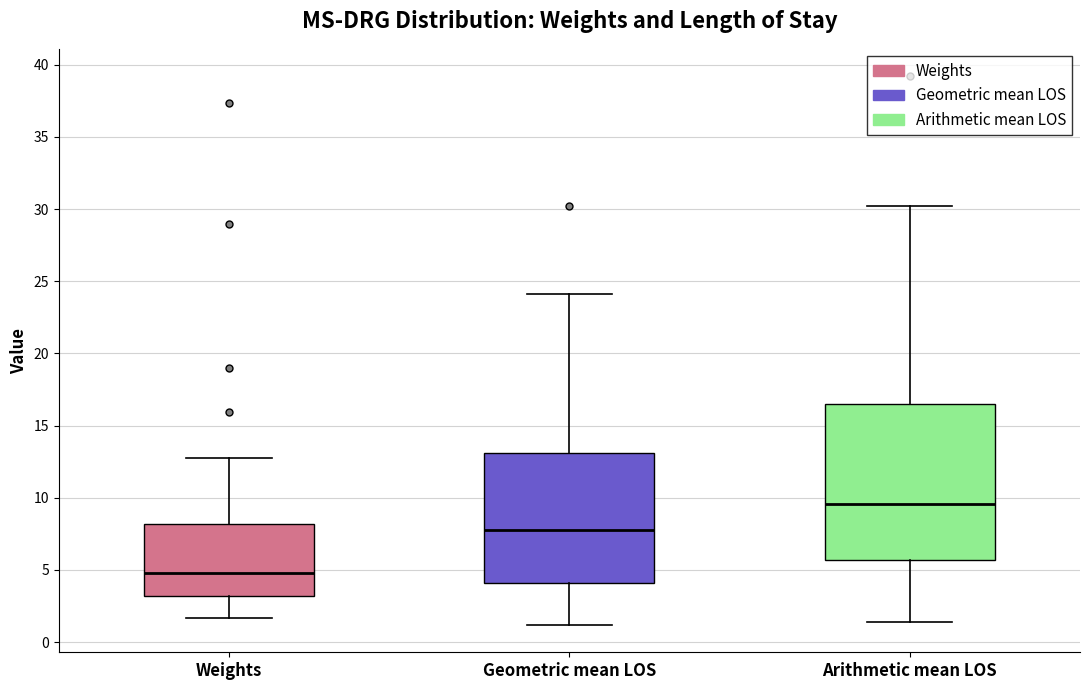

Reading left to right, transcribe this box plot: for each box, give where its median line is, the range the box spans, and where its two whiskers end, as read against the y-axis. The values are not printed on the chart, so give them approximately, as read against the axis.

Weights: median 5.0, box 3.0 to 8.0, whiskers 1.5 to 13.0
Geometric mean LOS: median 8.0, box 4.0 to 13.0, whiskers 1.0 to 24.0
Arithmetic mean LOS: median 9.5, box 5.5 to 16.5, whiskers 1.5 to 30.0